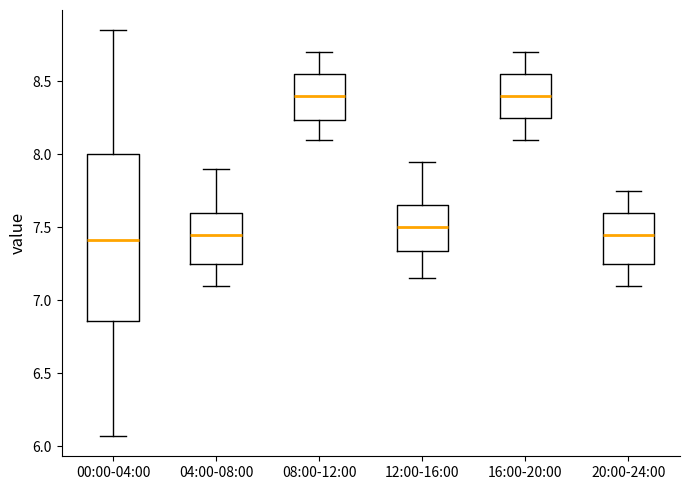

Where does the median line of the box for 00:00-04:00 sit on the y-axis? The values are not printed on the chart, so give them approximately, as read against the axis.

7.40